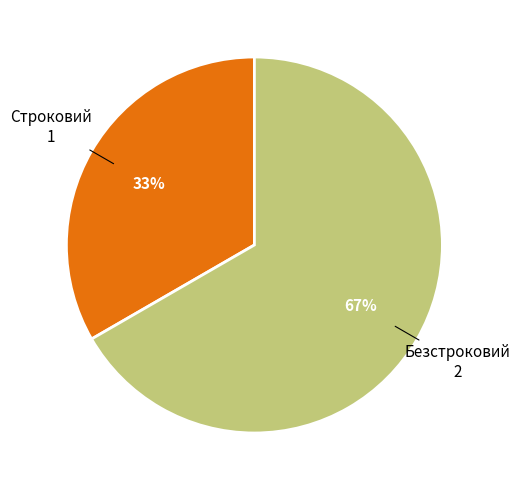

Is the sum of Безстроковий and Строковий greater than half?

Yes